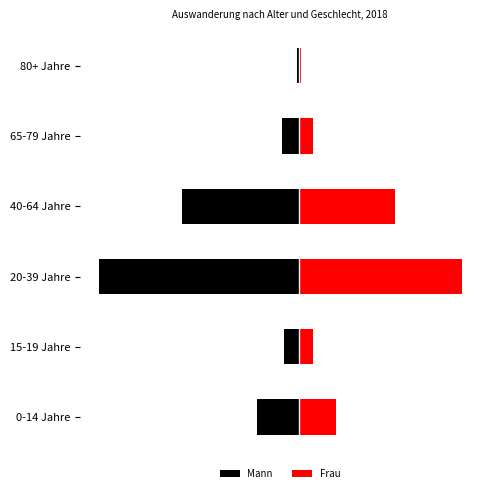

What is the value of the Frau bar at the 2nd from the left?

1923